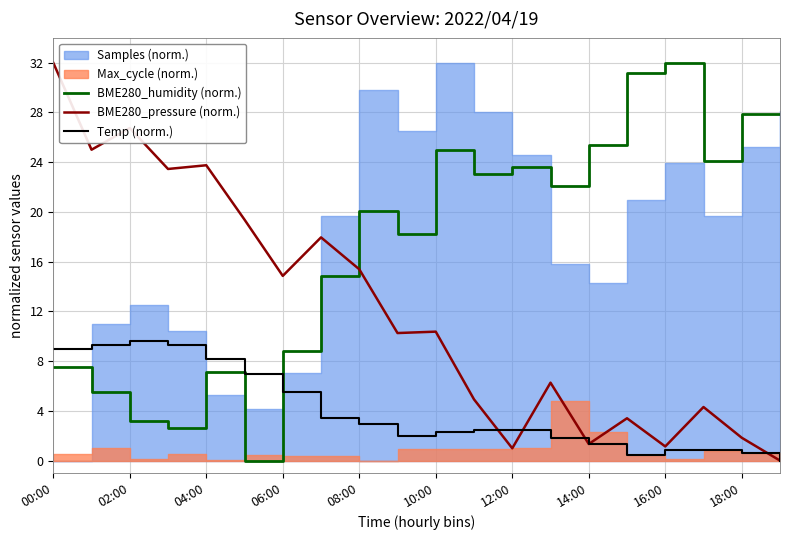

At which label does BME280_pressure (norm.) reach its peak?

00:00